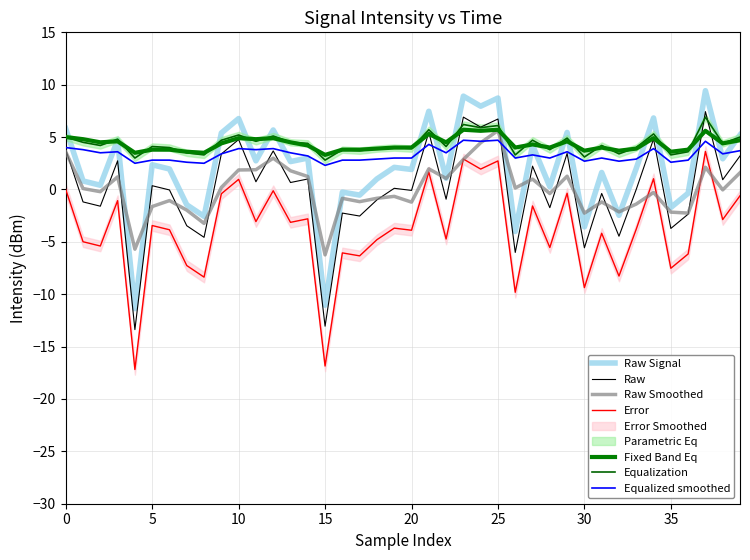

What is the spread (max minus min) of values at 9?

5.8